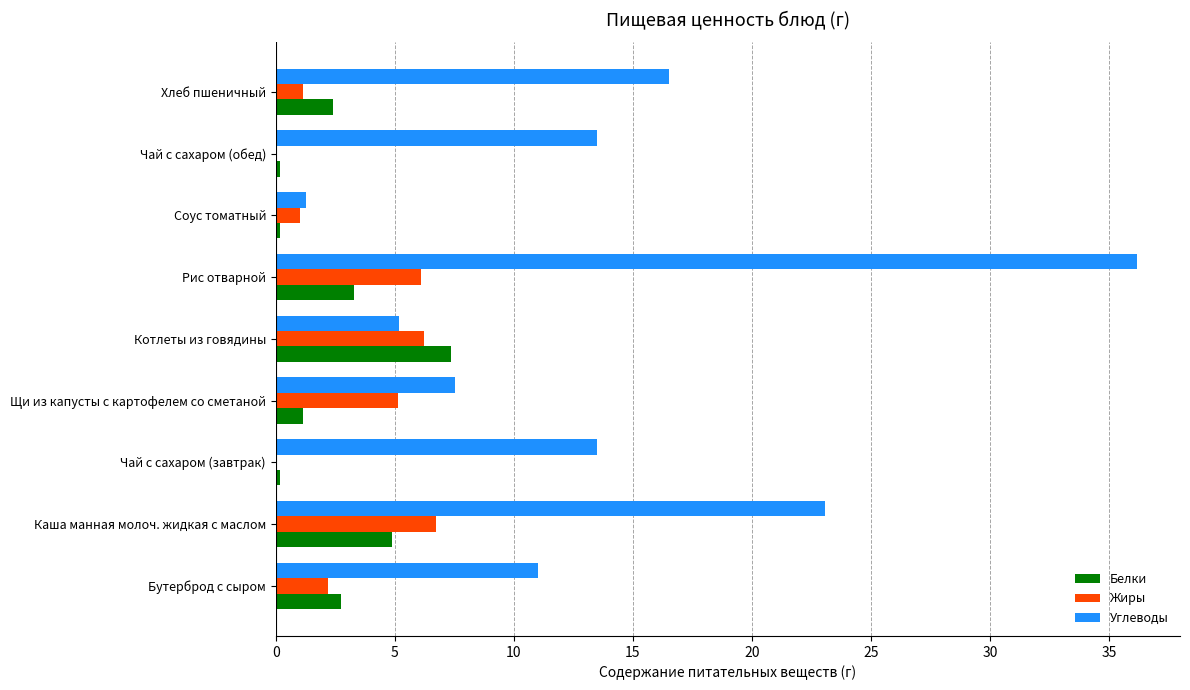

What is the sum of all Жиры values?

28.7